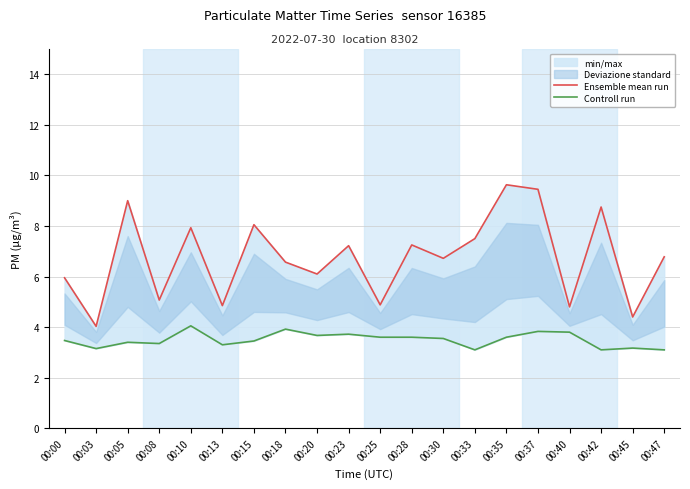

Which category has the highest value across all series?

00:35